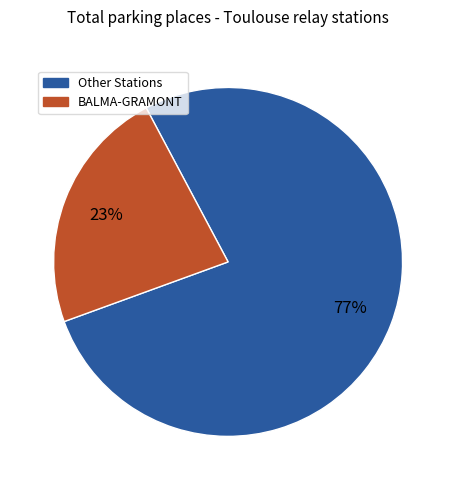

Does any single category account for the majority?

Yes